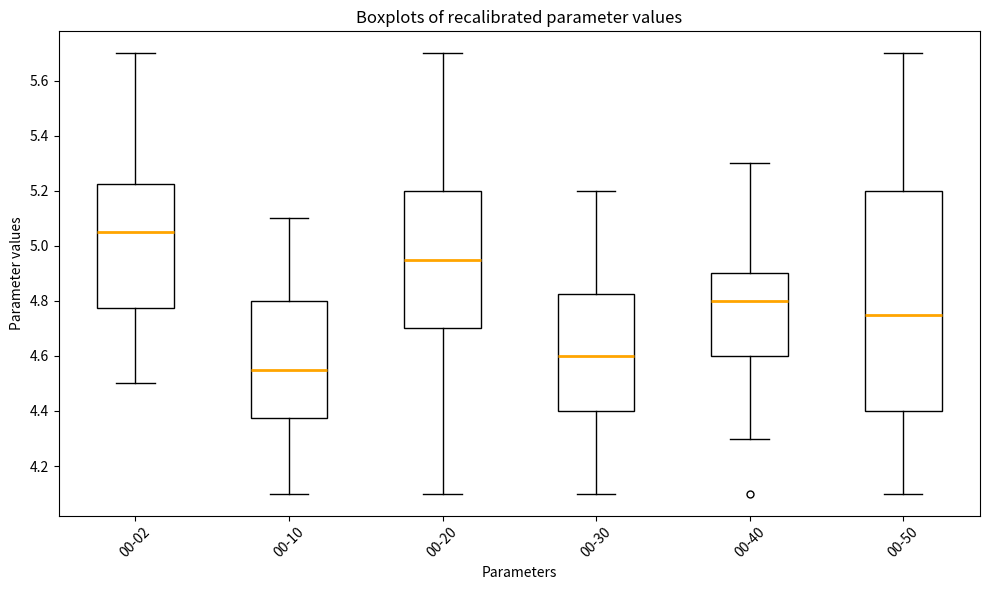

Reading left to right, transcribe this box plot: for each box, give where its median line is, the range the box spans, and where its two whiskers end, as read against the y-axis. The values are not printed on the chart, so give them approximately, as read against the axis.

00-02: median 5.06, box 4.78 to 5.22, whiskers 4.50 to 5.70
00-10: median 4.56, box 4.38 to 4.80, whiskers 4.10 to 5.10
00-20: median 4.96, box 4.70 to 5.20, whiskers 4.10 to 5.70
00-30: median 4.60, box 4.40 to 4.82, whiskers 4.10 to 5.20
00-40: median 4.80, box 4.60 to 4.90, whiskers 4.30 to 5.30
00-50: median 4.76, box 4.40 to 5.20, whiskers 4.10 to 5.70